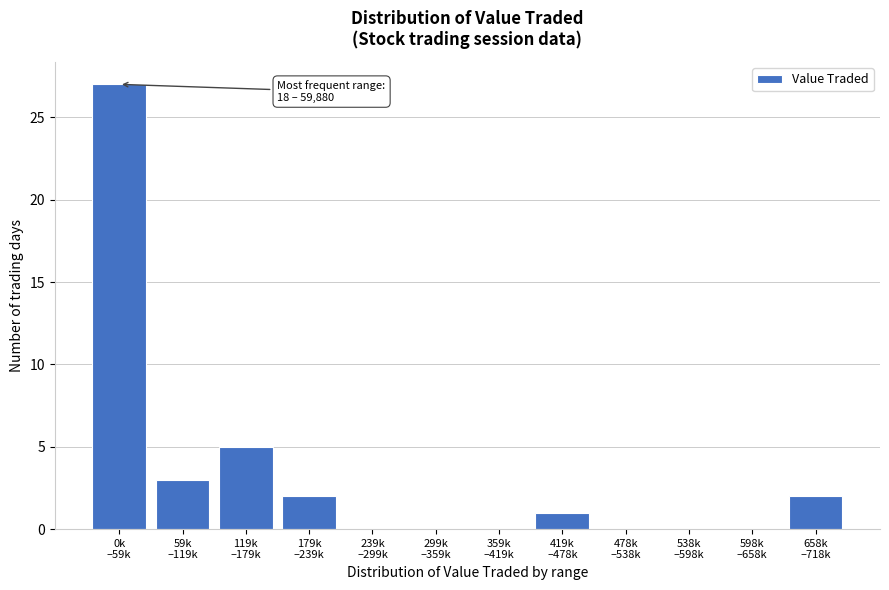

What is the maximum value shown in the chart?

27